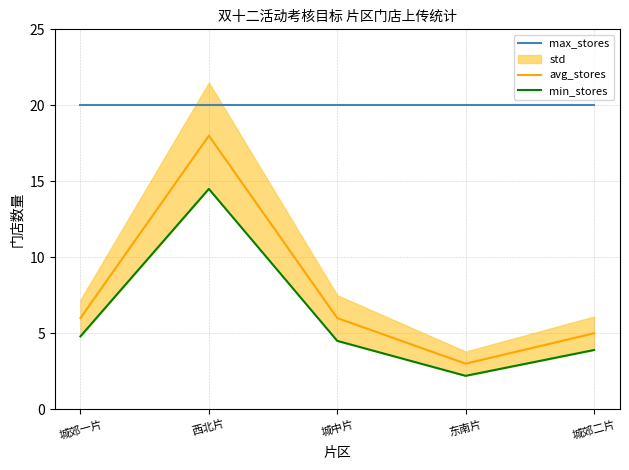

Between 城郊一片 and 城郊二片, which series saw the biggest shift?

avg_stores